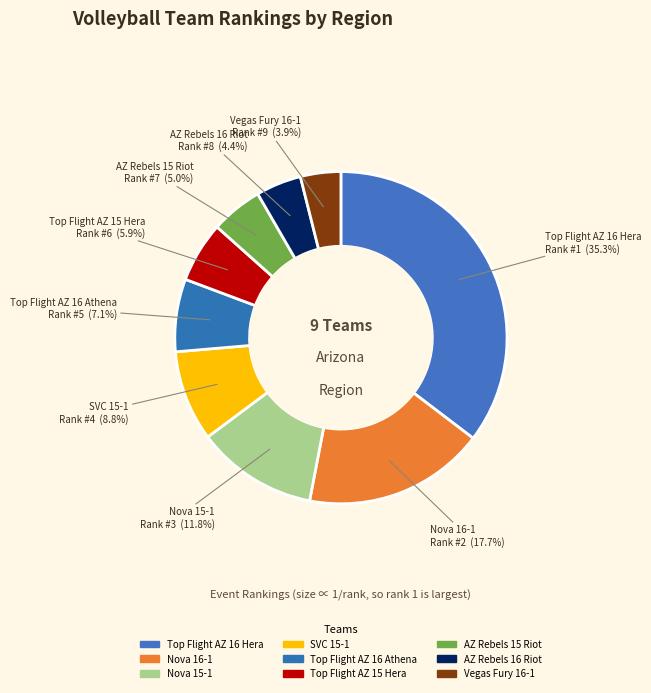

How many segments does this pie chart have?

9